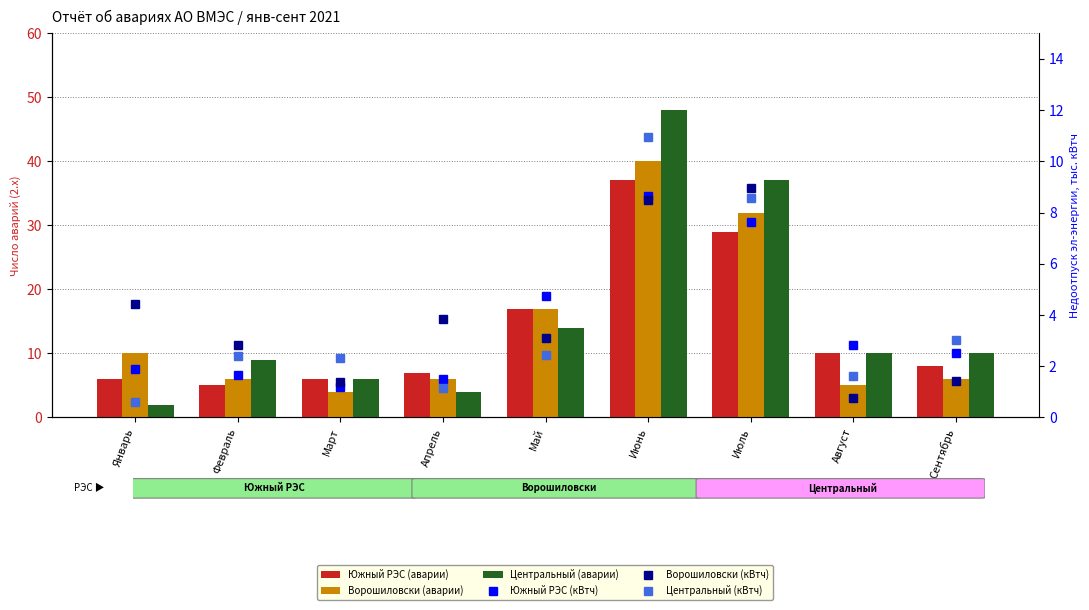

What is the label of the 4th bar from the right?

Июнь